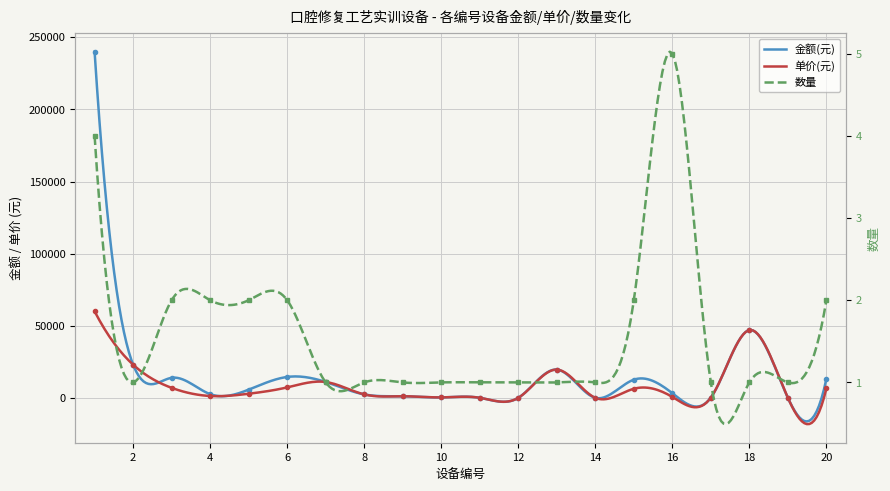

The value of 数量 at 12 is 1. True or false?

True